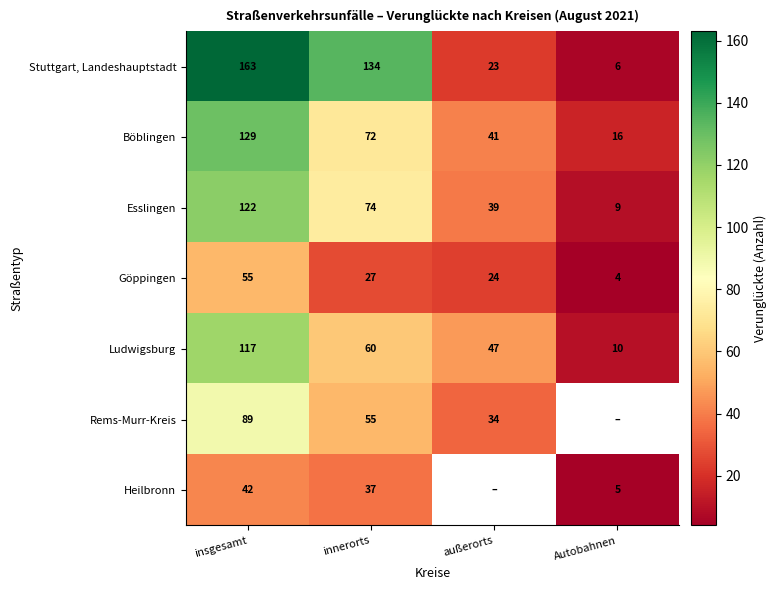

Which category has the lowest value in the Böblingen series?

Autobahnen